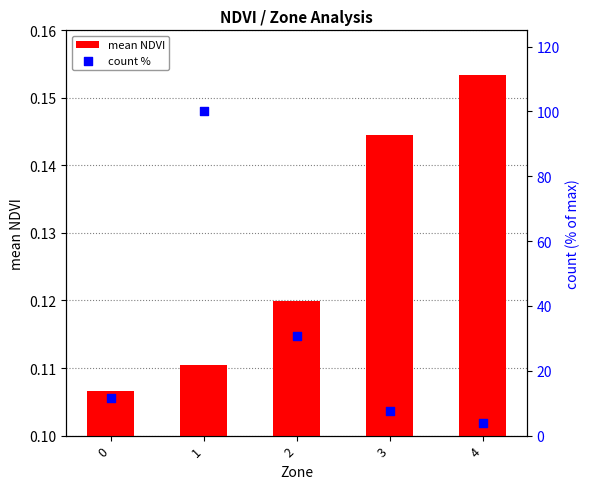

At how many categories does at least one series exceed 60?

1